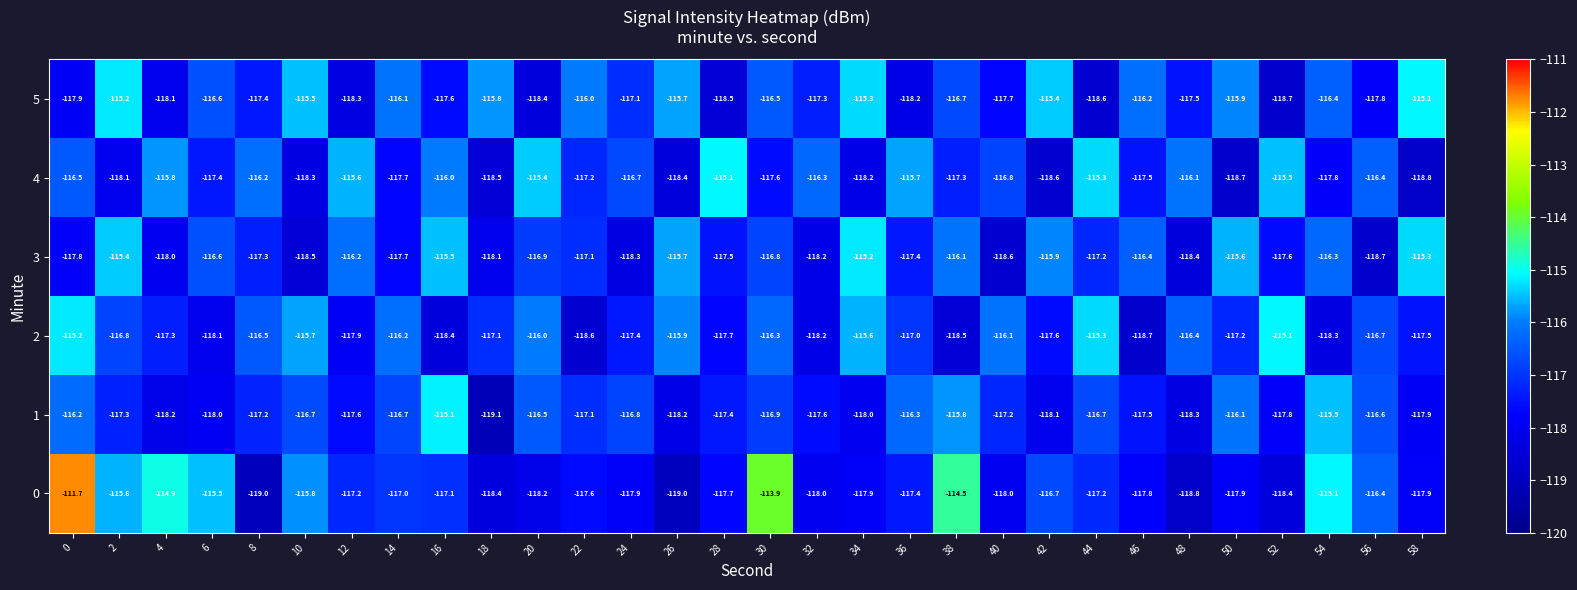

What is the sum of the 2 values at 2 and 40?

-232.9